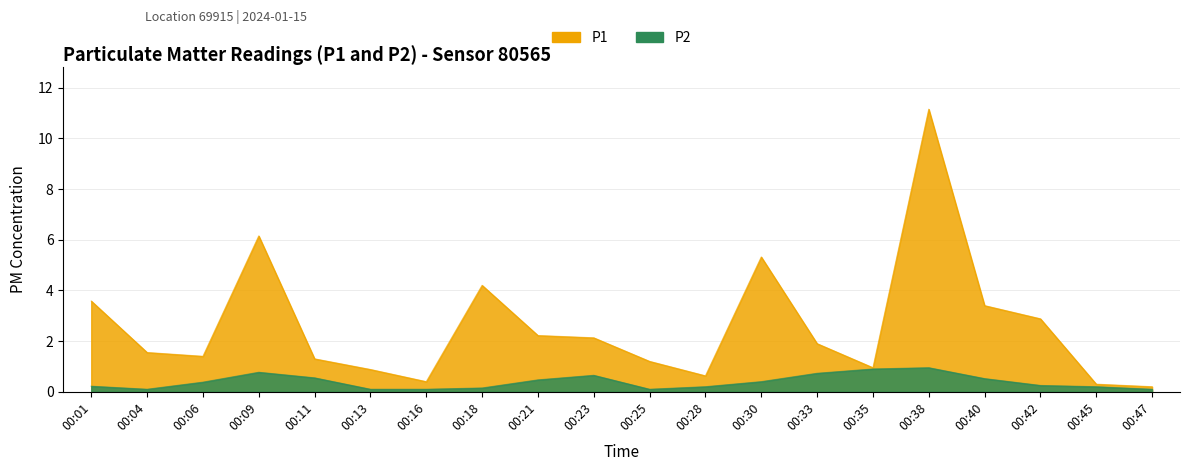

What is the value of the P2 point at the 5th from the left?

0.6